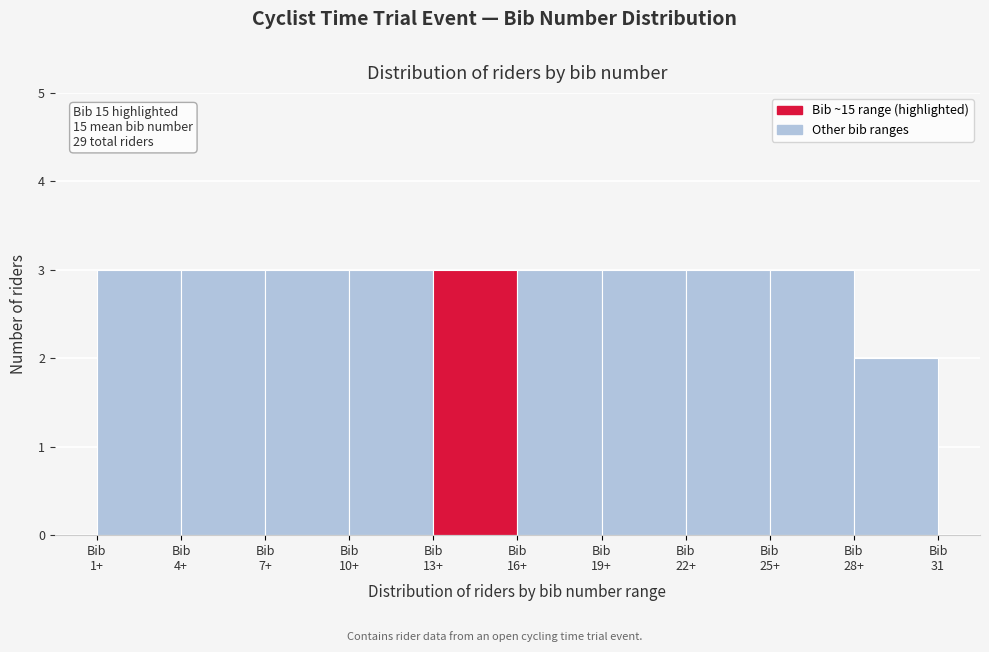

Reading left to right, extract all data points from this chart.

3	3	3	3	3	3	3	3	3	2